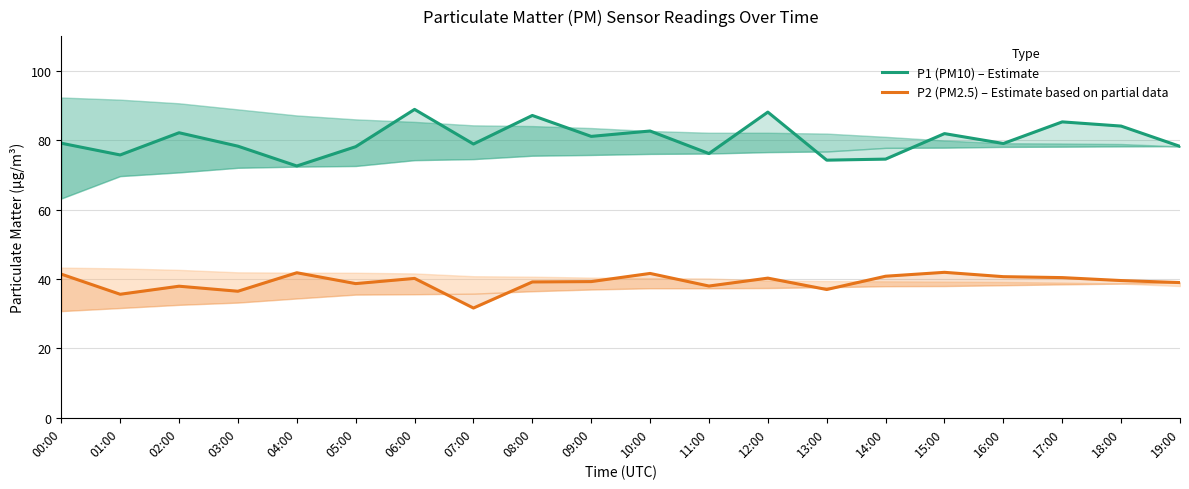

Does the chart display data point markers on the line(s)?

No